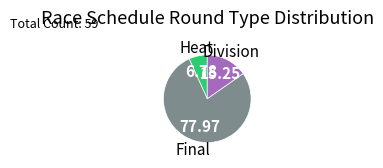

Count the number of slices in the pie.

3